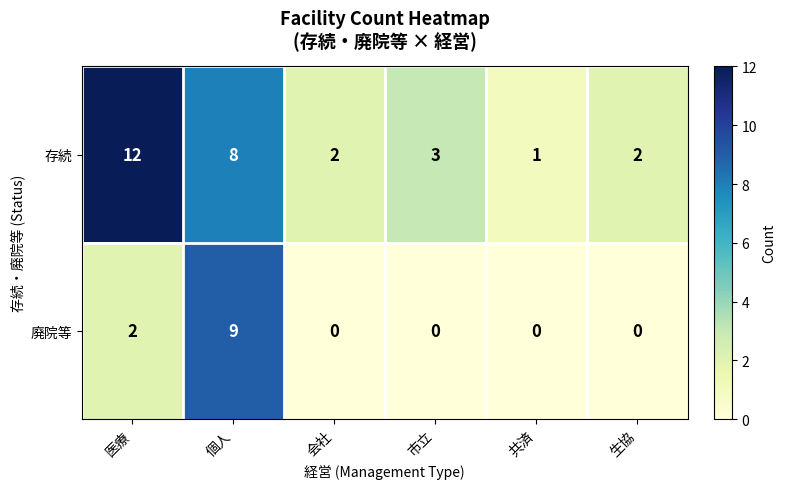

Is the value of 廃院等 at 共済 greater than the value of 存続 at 個人?

No